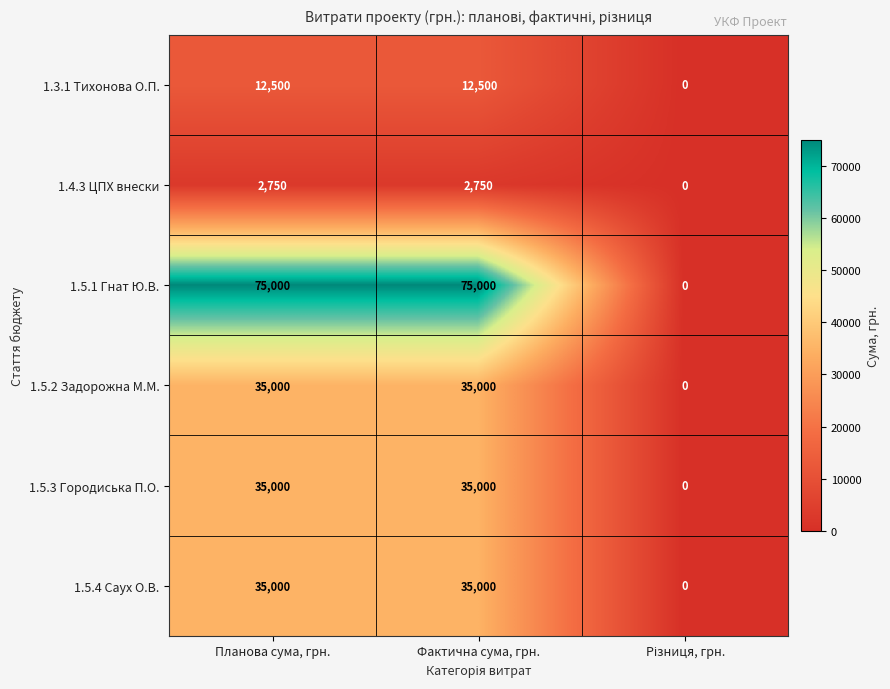

What is the difference between the maximum and minimum values in the 1.5.1 Гнат Ю.В. series?

75000